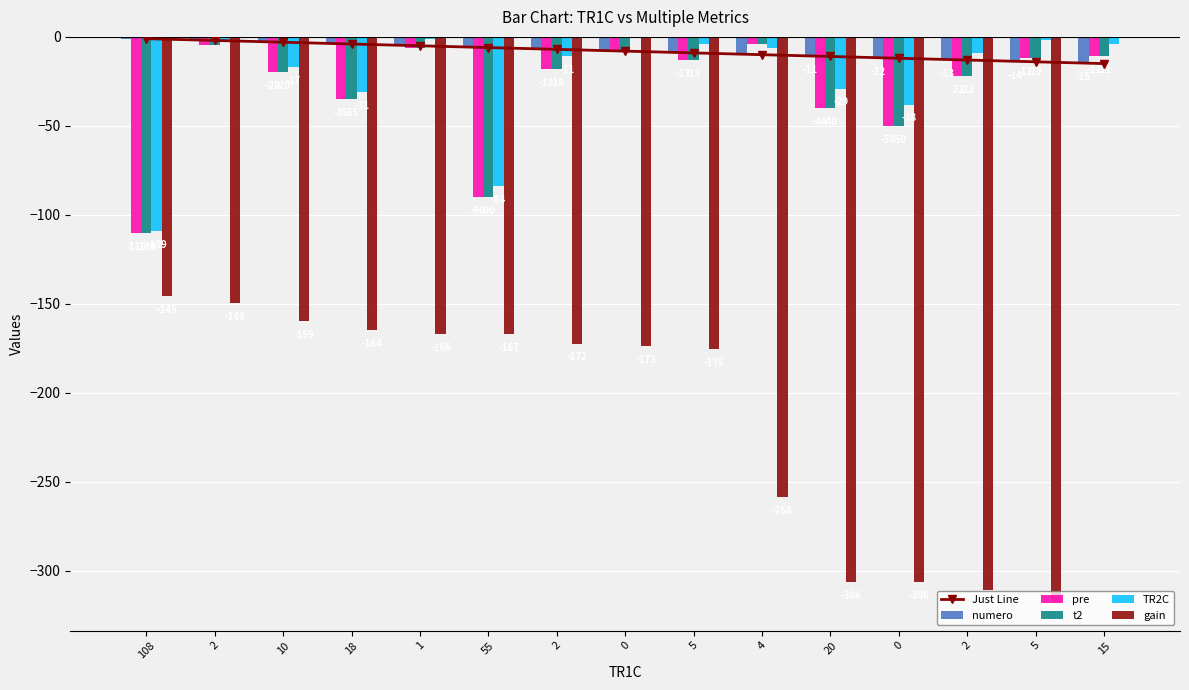

How many values in the Just Line series are below -8?

7